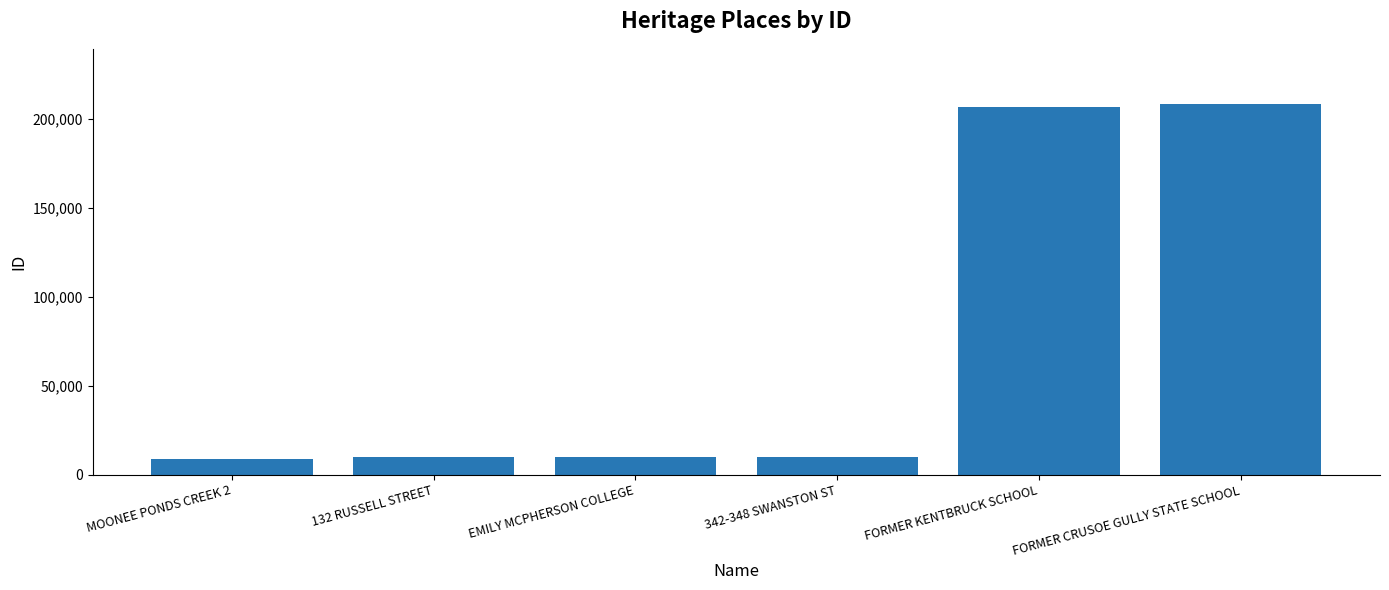

The value at 132 RUSSELL STREET is 9577. True or false?

True